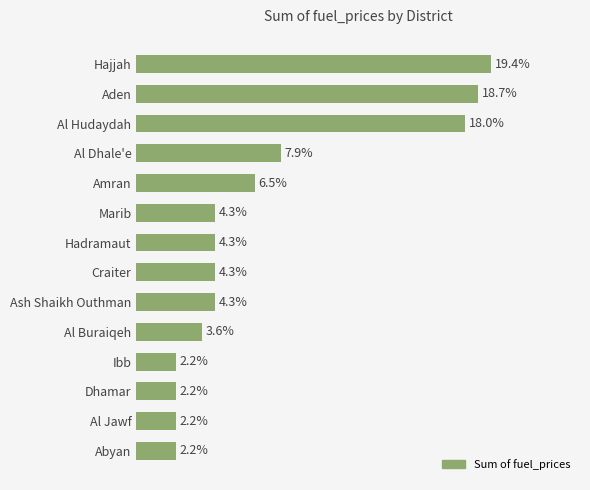

Does the chart contain any negative values?

No